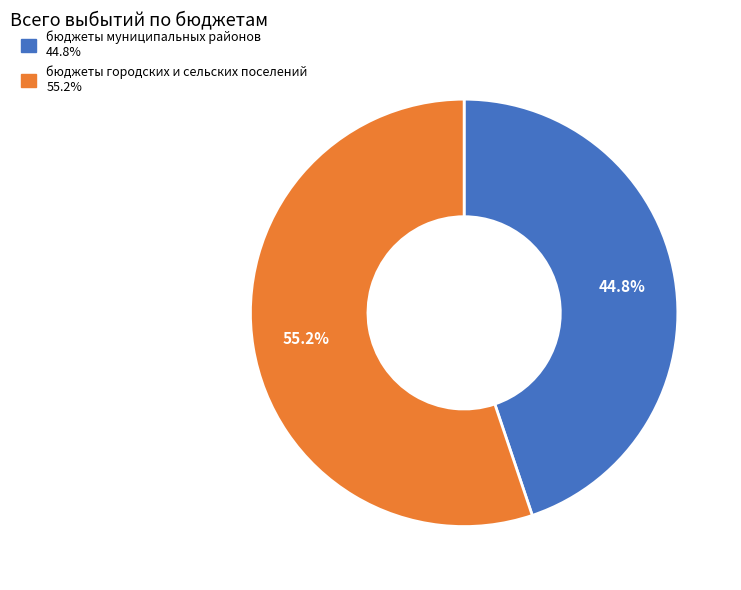

The бюджеты муниципальных районов slice represents 39% of the pie. True or false?

False